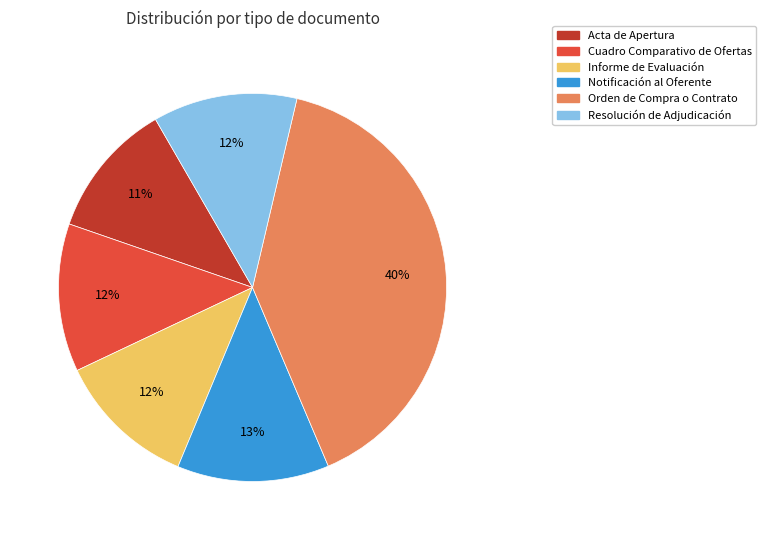

To the nearest percent, what is the combined percentage of Informe de Evaluación and Cuadro Comparativo de Ofertas?

24%